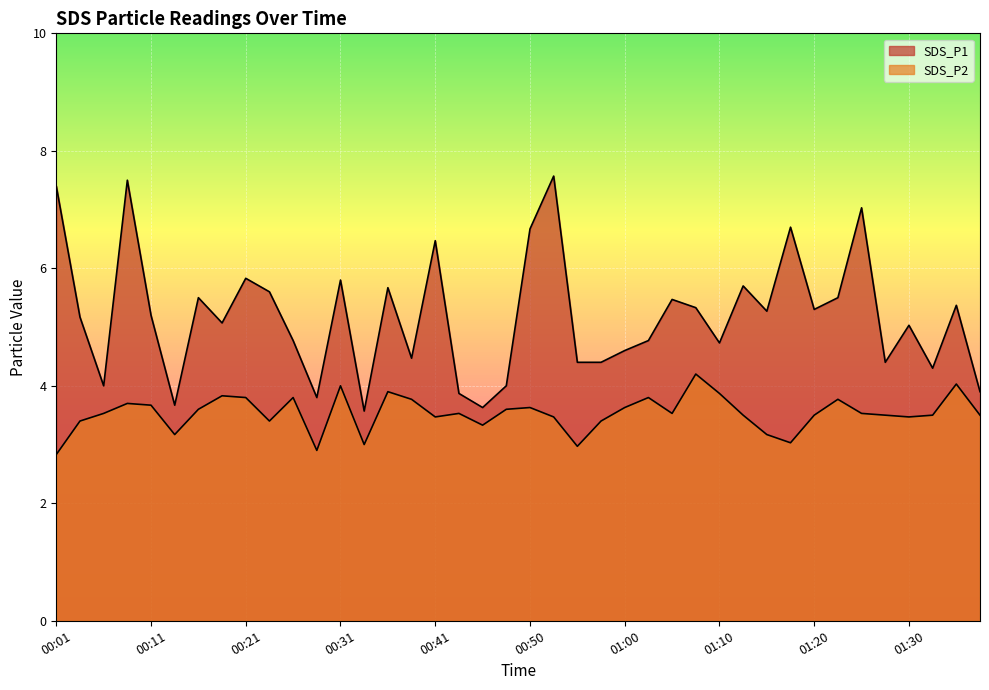

Does the chart display data point markers on the line(s)?

No